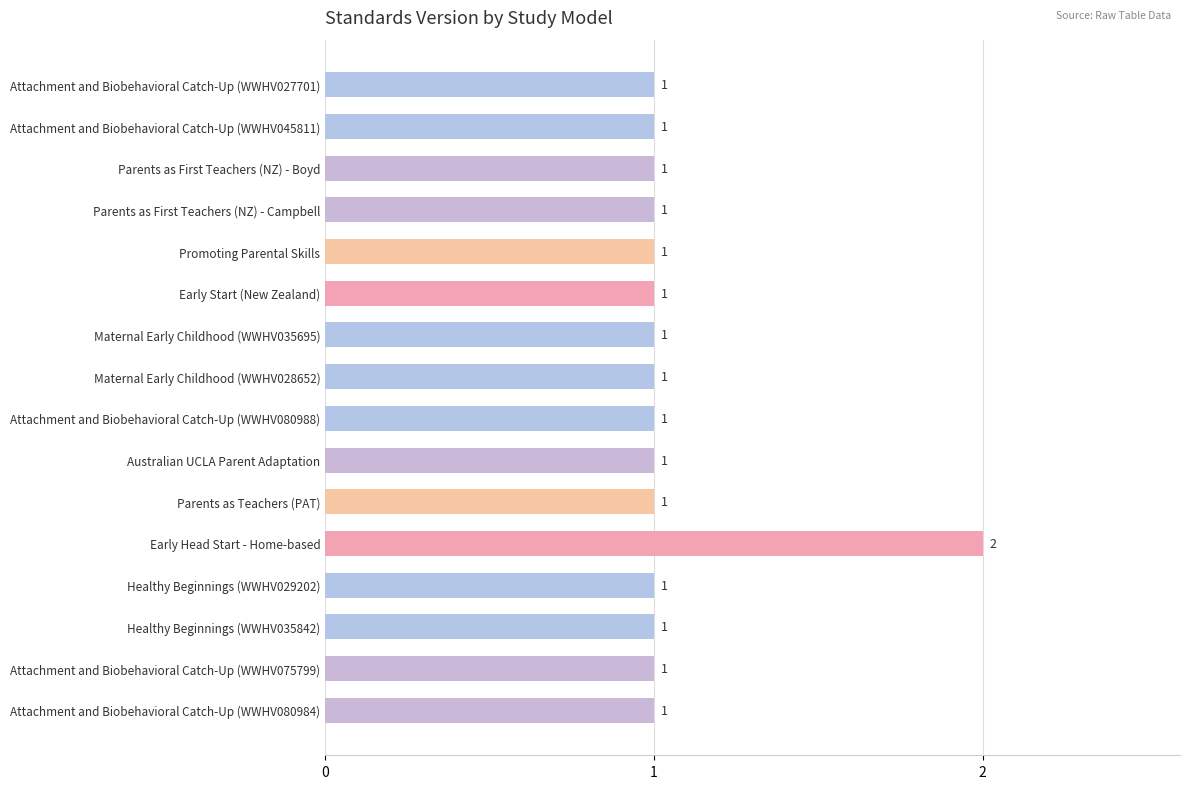

Which label corresponds to the largest value in the chart?

Early Head Start - Home-based